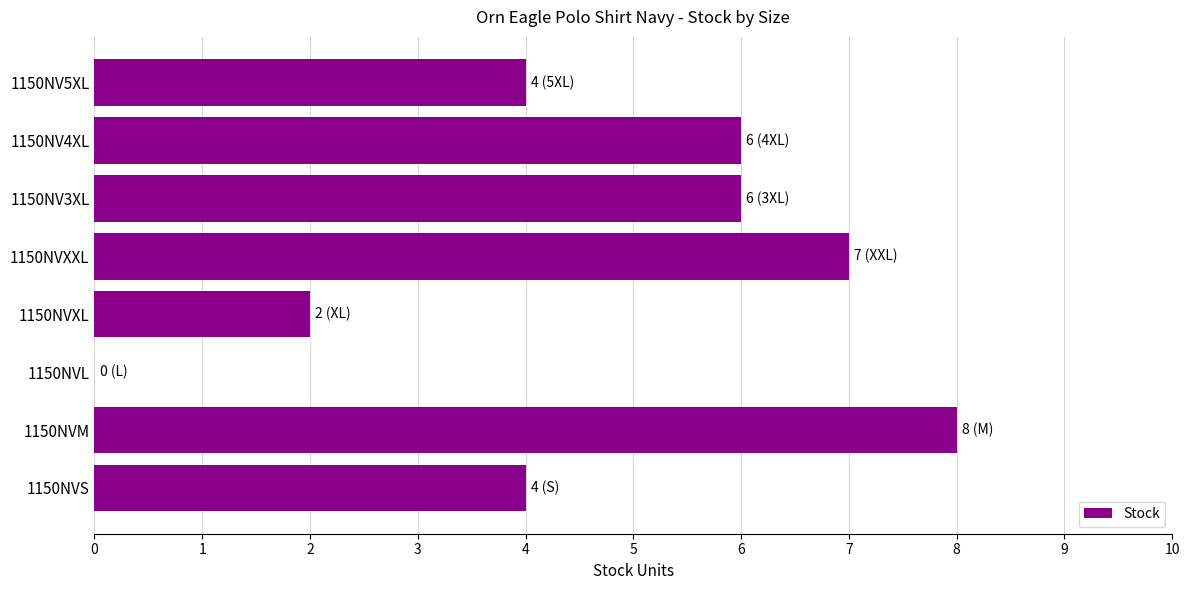

True or false: the data shows 3 at 1150NVXXL.

False